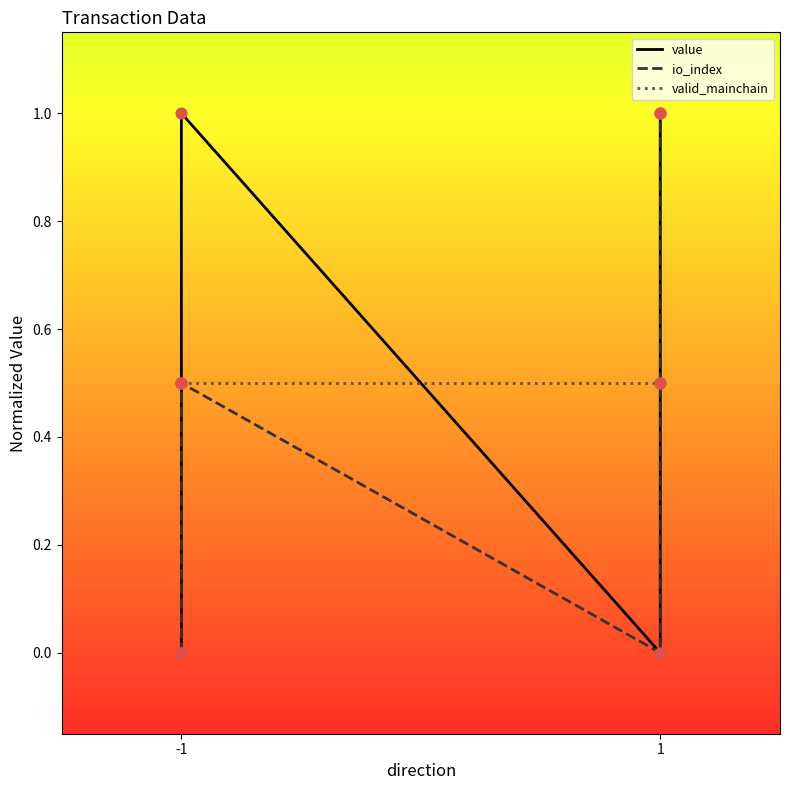

Which series has the largest Y range (max minus min)?

value